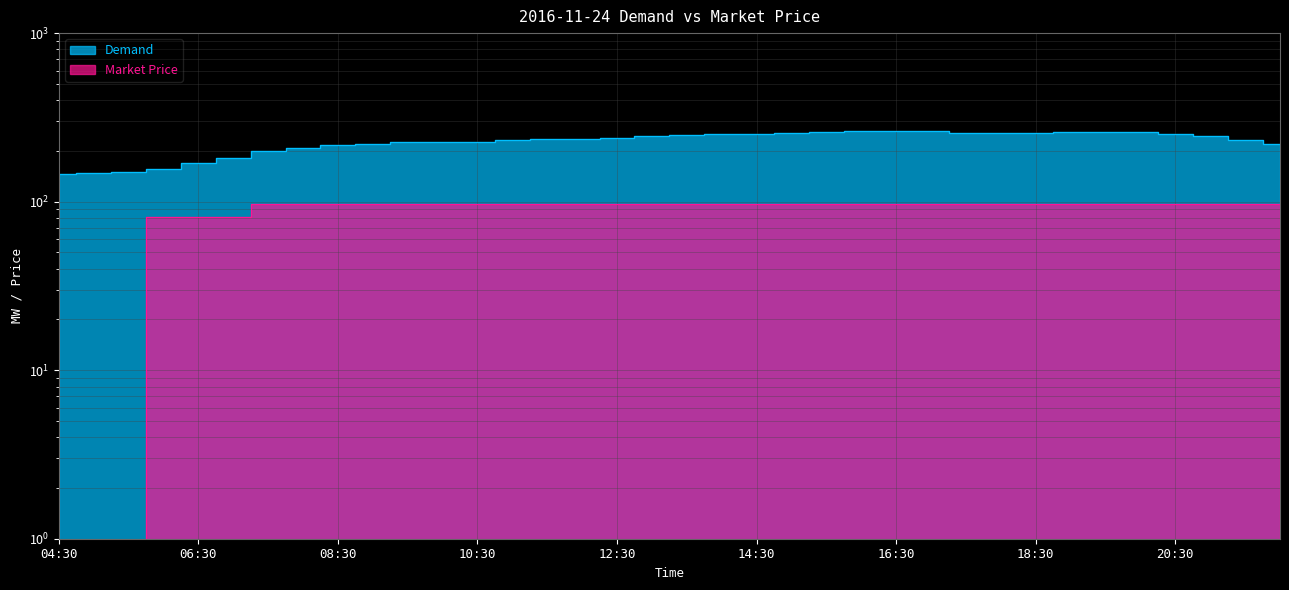

Does the chart display data point markers on the line(s)?

No